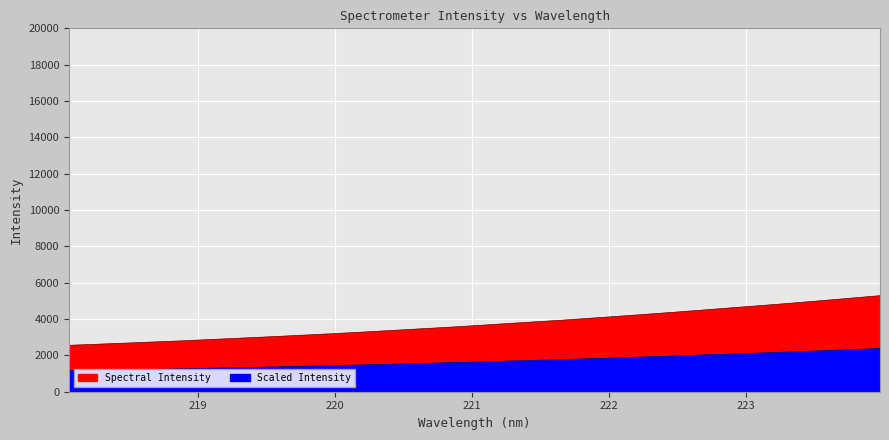

At which category does the chart reach its minimum across all series?

218.0596